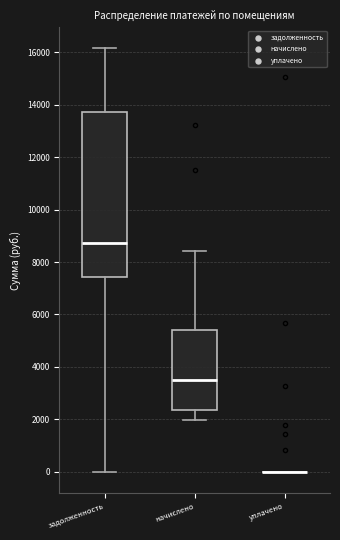

Reading left to right, read every box against the y-axis: the position of its median line, the range the box covers, and the ends of its whiskers. The values are not printed on the chart, so give them approximately, as read against the axis.

задолженность: median 8800, box 7400 to 13800, whiskers 0 to 16200
начислено: median 3400, box 2400 to 5400, whiskers 2000 to 8400
уплачено: box collapsed to a line at 0, whiskers 0 to 0